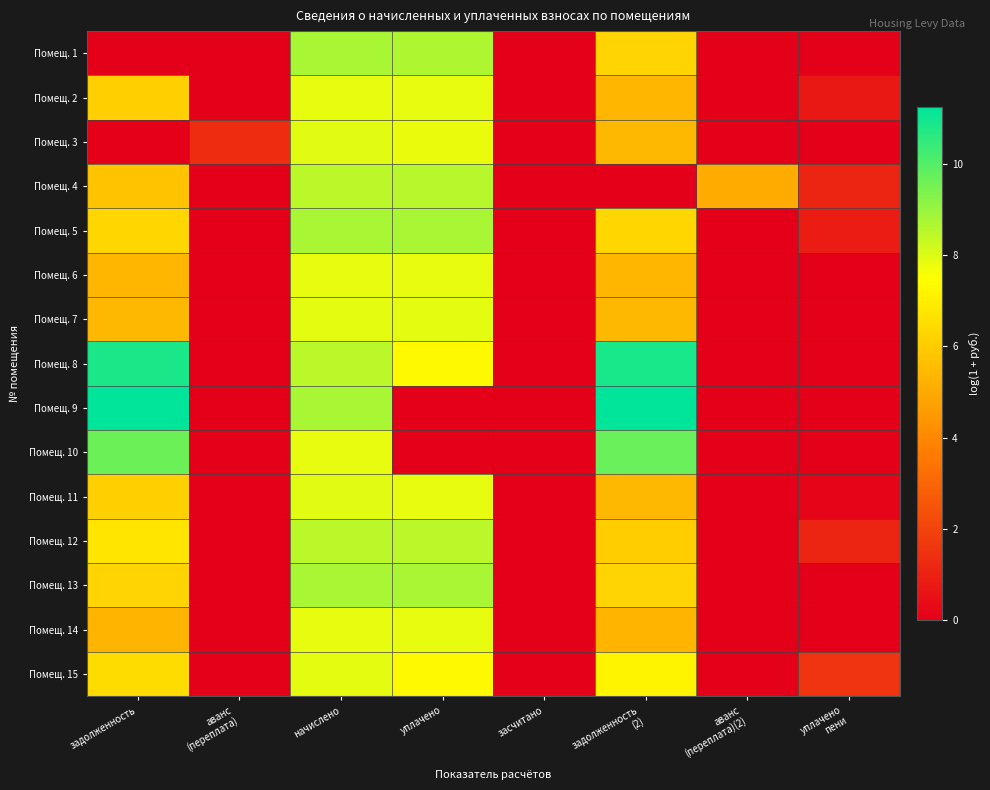

Reading left to right, extract all data points from this chart.

Помещ. 1: задолженность=0.0	аванс
(переплата)=0.0	начислено=8.8	уплачено=8.7	засчитано=0.0	задолженность
(2)=6.3	аванс
(переплата)(2)=0.0	уплачено
пени=0.0
Помещ. 2: задолженность=6.1	аванс
(переплата)=0.0	начислено=7.9	уплачено=7.8	засчитано=0.0	задолженность
(2)=5.4	аванс
(переплата)(2)=0.0	уплачено
пени=0.7
Помещ. 3: задолженность=0.0	аванс
(переплата)=1.4	начислено=7.9	уплачено=7.8	засчитано=0.0	задолженность
(2)=5.4	аванс
(переплата)(2)=0.0	уплачено
пени=0.0
Помещ. 4: задолженность=5.7	аванс
(переплата)=0.0	начислено=8.5	уплачено=8.5	засчитано=0.0	задолженность
(2)=0.0	аванс
(переплата)(2)=5.0	уплачено
пени=1.1
Помещ. 5: задолженность=6.3	аванс
(переплата)=0.0	начислено=8.8	уплачено=8.8	засчитано=0.0	задолженность
(2)=6.3	аванс
(переплата)(2)=0.0	уплачено
пени=0.9
Помещ. 6: задолженность=5.4	аванс
(переплата)=0.0	начислено=7.8	уплачено=7.8	засчитано=0.0	задолженность
(2)=5.4	аванс
(переплата)(2)=0.0	уплачено
пени=0.0
Помещ. 7: задолженность=5.4	аванс
(переплата)=0.0	начислено=7.9	уплачено=7.9	засчитано=0.0	задолженность
(2)=5.4	аванс
(переплата)(2)=0.0	уплачено
пени=0.0
Помещ. 8: задолженность=10.8	аванс
(переплата)=0.0	начислено=8.5	уплачено=7.3	засчитано=0.0	задолженность
(2)=10.9	аванс
(переплата)(2)=0.0	уплачено
пени=0.0
Помещ. 9: задолженность=11.2	аванс
(переплата)=0.0	начислено=8.7	уплачено=0.0	засчитано=0.0	задолженность
(2)=11.2	аванс
(переплата)(2)=0.0	уплачено
пени=0.0
Помещ. 10: задолженность=9.6	аванс
(переплата)=0.0	начислено=7.9	уплачено=0.0	засчитано=0.0	задолженность
(2)=9.7	аванс
(переплата)(2)=0.0	уплачено
пени=0.0
Помещ. 11: задолженность=6.1	аванс
(переплата)=0.0	начислено=7.9	уплачено=7.8	засчитано=0.0	задолженность
(2)=5.4	аванс
(переплата)(2)=0.0	уплачено
пени=0.1
Помещ. 12: задолженность=6.7	аванс
(переплата)=0.0	начислено=8.5	уплачено=8.5	засчитано=0.0	задолженность
(2)=6.0	аванс
(переплата)(2)=0.0	уплачено
пени=1.1
Помещ. 13: задолженность=6.3	аванс
(переплата)=0.0	начислено=8.8	уплачено=8.8	засчитано=0.0	задолженность
(2)=6.3	аванс
(переплата)(2)=0.0	уплачено
пени=0.0
Помещ. 14: задолженность=5.4	аванс
(переплата)=0.0	начислено=7.8	уплачено=7.8	засчитано=0.0	задолженность
(2)=5.4	аванс
(переплата)(2)=0.0	уплачено
пени=0.0
Помещ. 15: задолженность=6.5	аванс
(переплата)=0.0	начислено=7.9	уплачено=7.3	засчитано=0.0	задолженность
(2)=7.2	аванс
(переплата)(2)=0.0	уплачено
пени=1.6